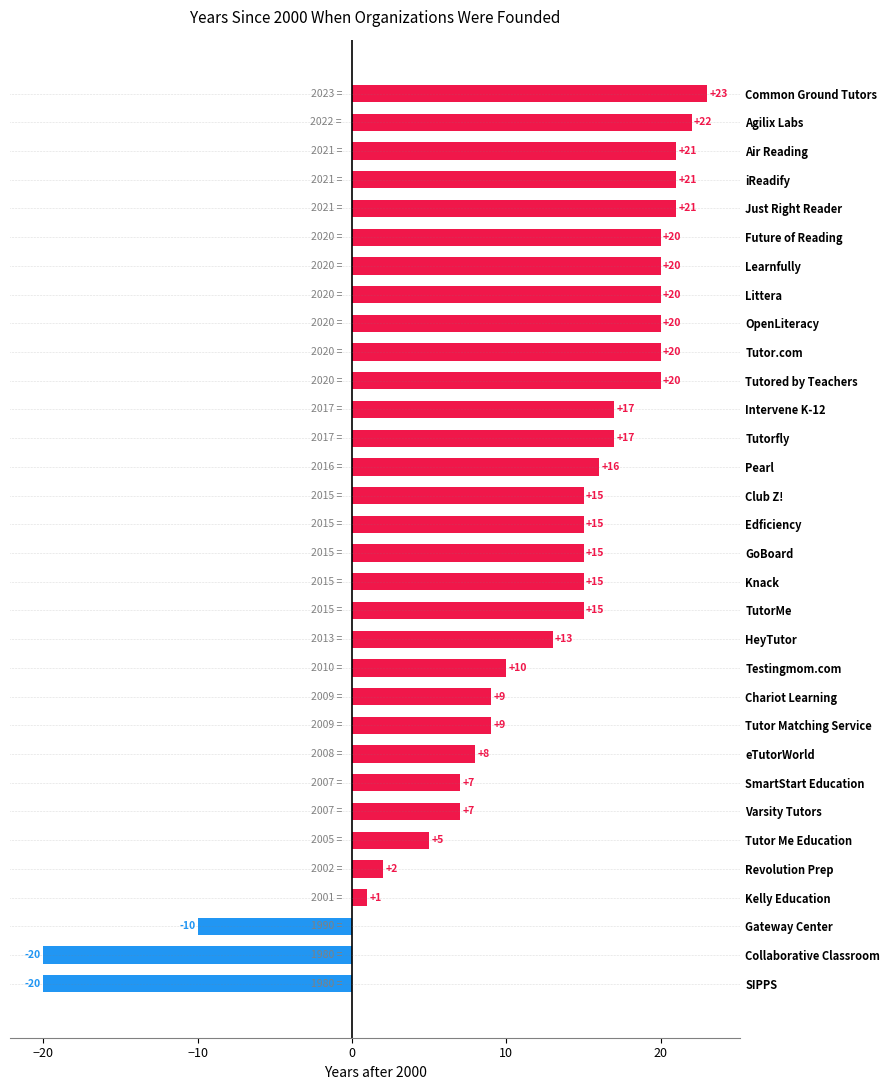

What value does the data have at Future of Reading, to the nearest 5?

20